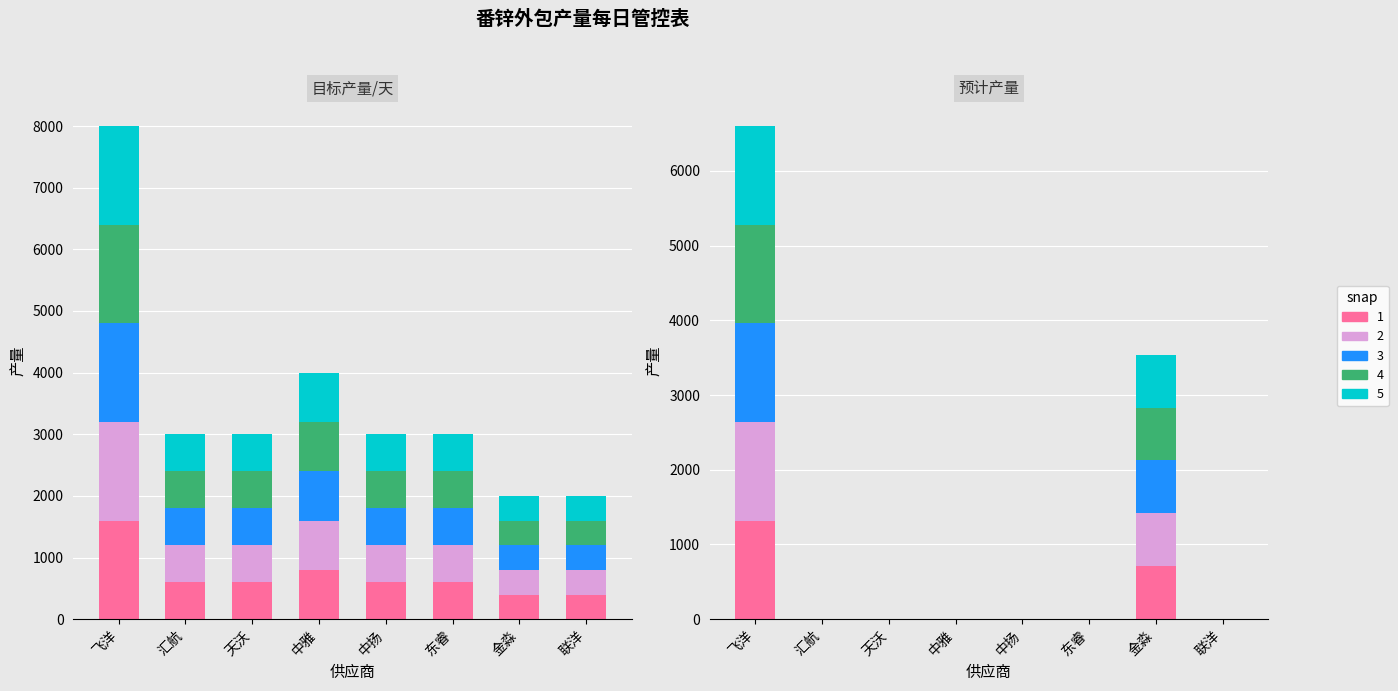

What is the label of the 4th bar from the left?

中雅